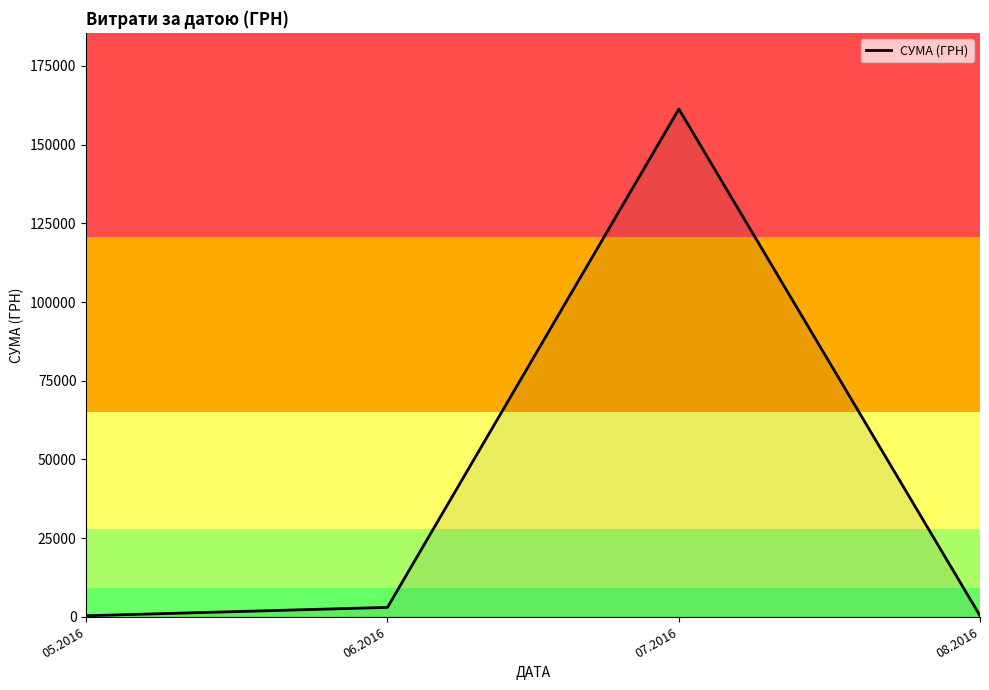

What is the sum of all values?

164986.4